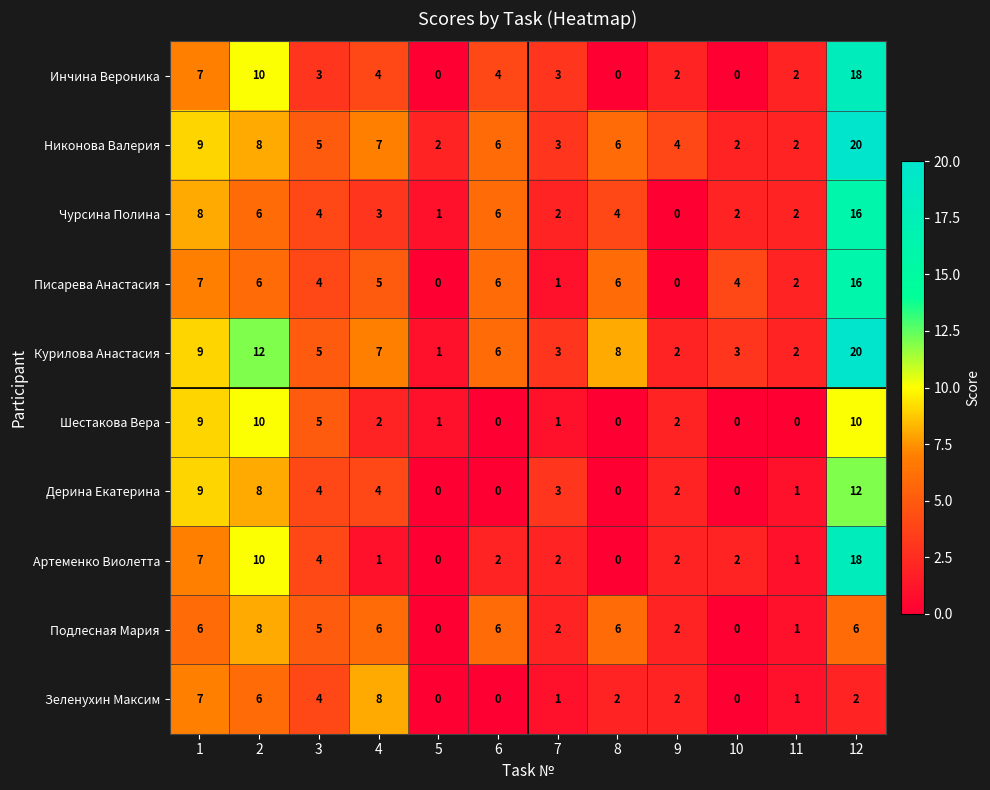

At which label is Подлесная Мария closest to 4?

3